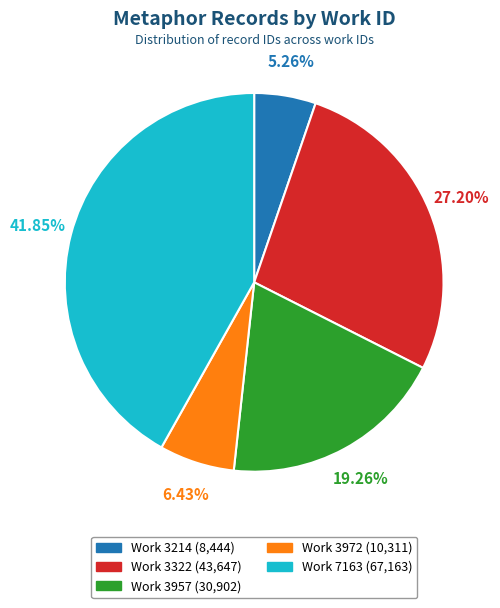

Is there any slice that represents more than half of the pie?

No